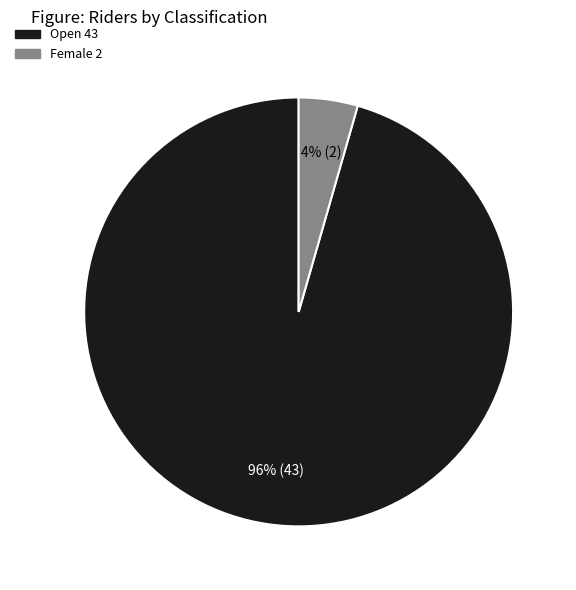

Does any single category account for the majority?

Yes